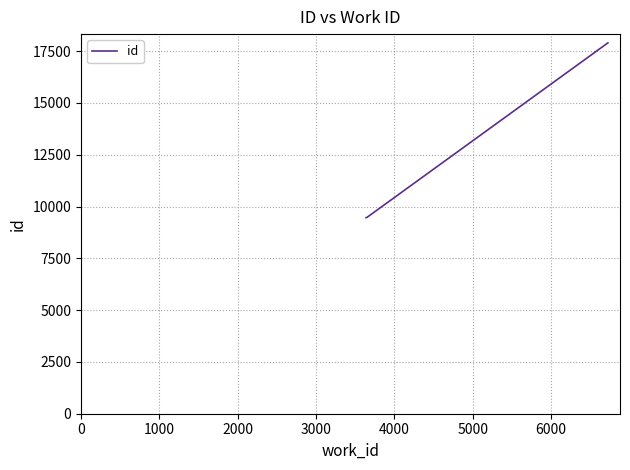

What is the average value?

12278